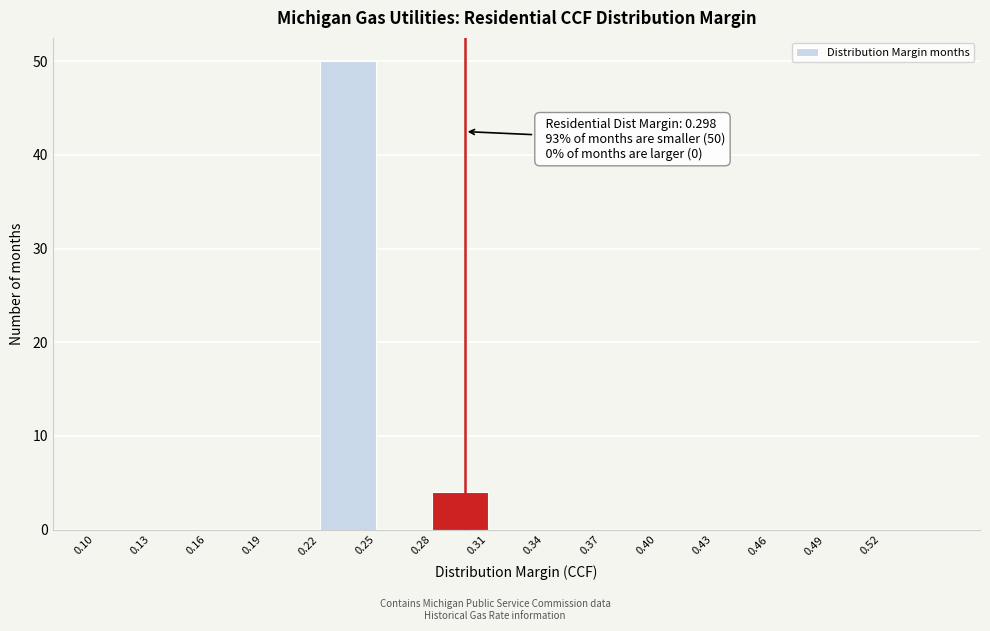

Over which range of the x-axis is the bar tallest?

0.22 to 0.25